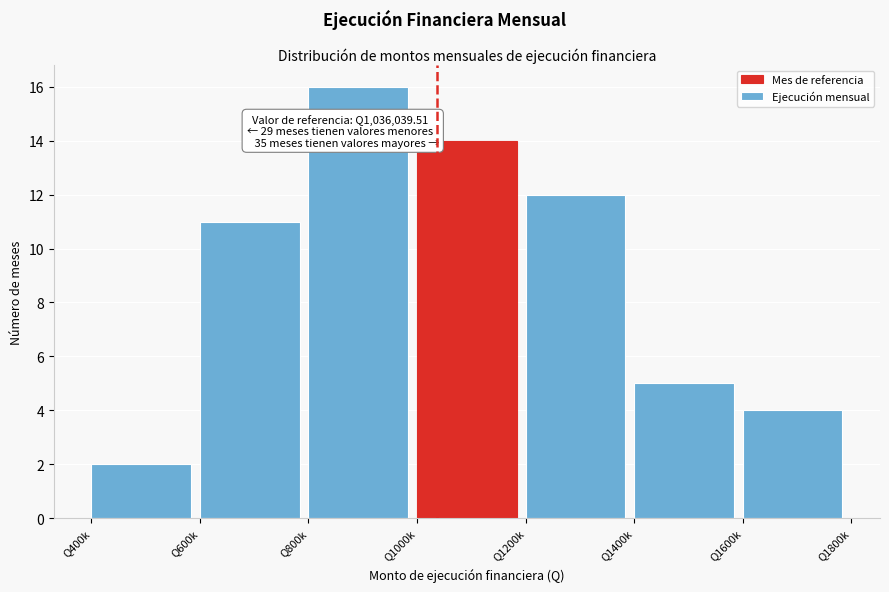

Reading left to right, list all the values displayed in this chart.

Q400k=2	Q600k=11	Q800k=16	Q1000k=14	Q1200k=12	Q1400k=5	Q1600k=4